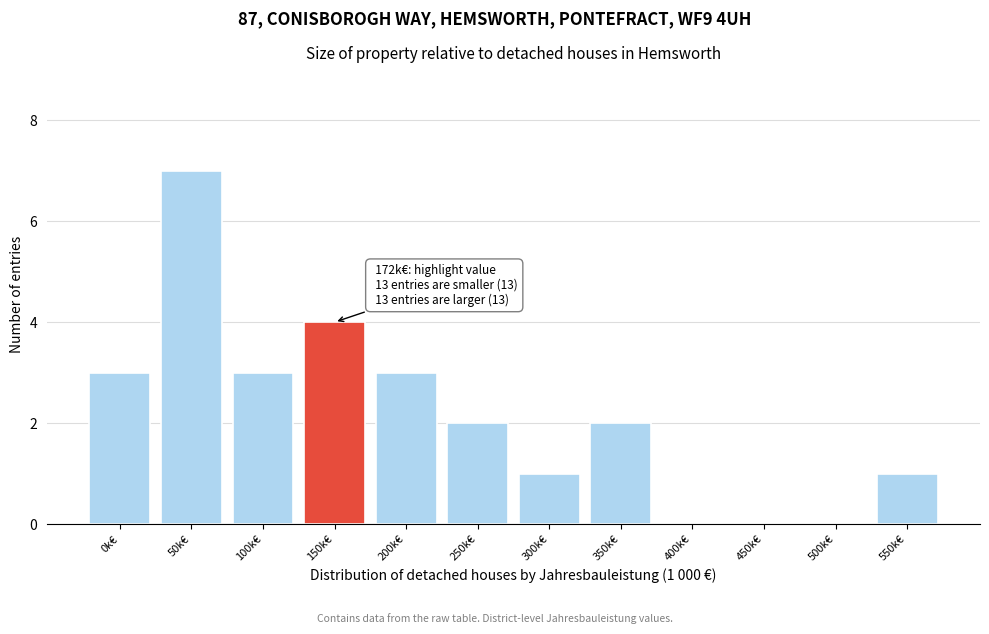

Reading right to left, transcribe all the data shown in this chart.

550k€=1	500k€=0	450k€=0	400k€=0	350k€=2	300k€=1	250k€=2	200k€=3	150k€=4	100k€=3	50k€=7	0k€=3